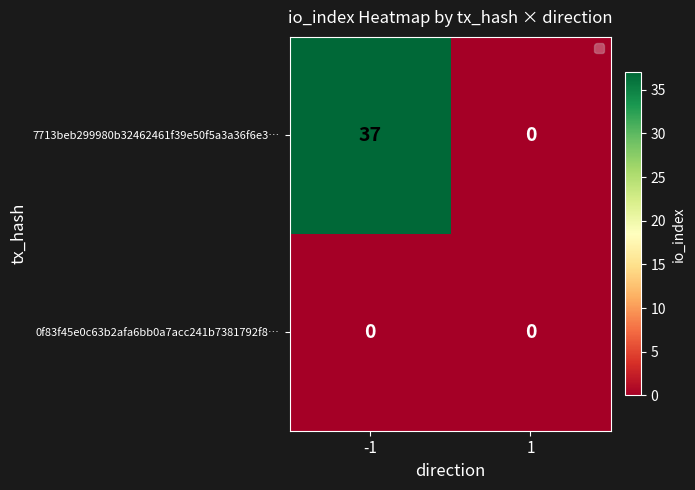

Rank the categories by 7713beb299980b32462461f39e50f5a3a36f6e3… value from lowest to highest.

1, -1